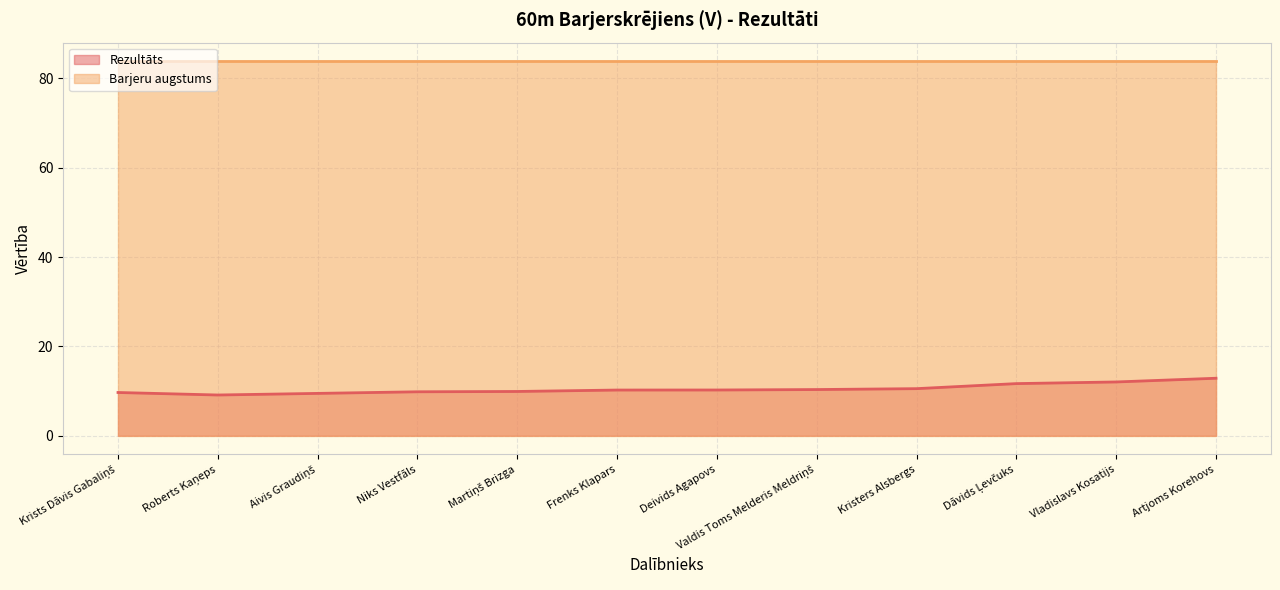

At which label does the data first exceed 10?

Frenks Klapars